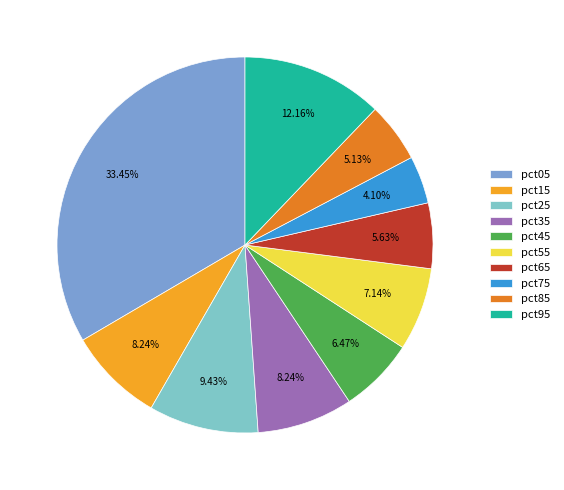

Is the sum of pct05 and pct55 greater than half?

No